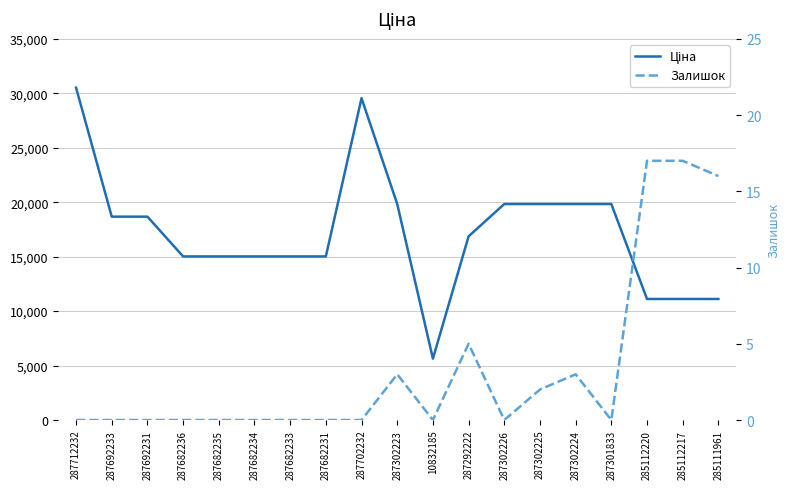

At which category is the sum across all series the highest?

287712232